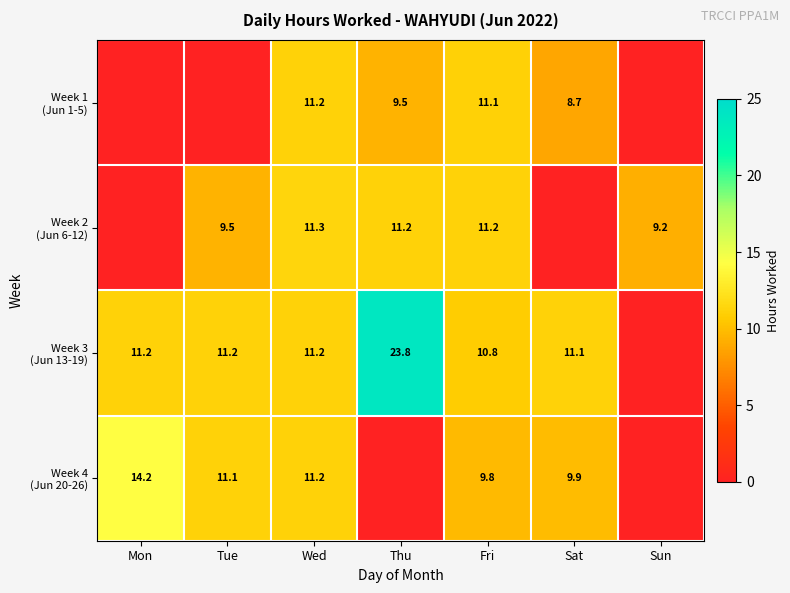

What is the difference between the highest and lowest values at Thu?

23.8